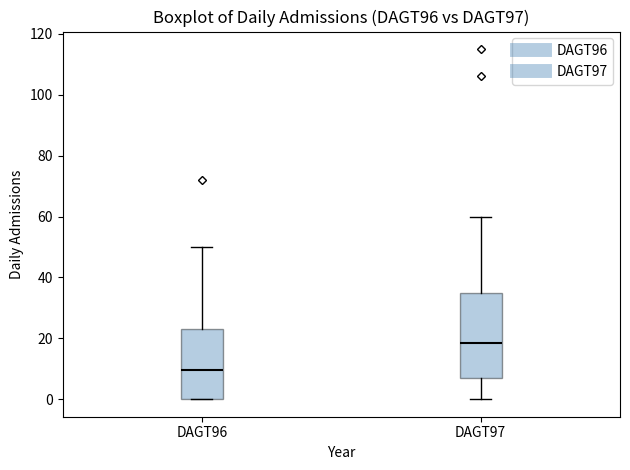

Reading left to right, transcribe this box plot: for each box, give where its median line is, the range the box spans, and where its two whiskers end, as read against the y-axis. The values are not printed on the chart, so give them approximately, as read against the axis.

DAGT96: median 10, box 0 to 24, whiskers 0 to 50
DAGT97: median 18, box 8 to 36, whiskers 0 to 60